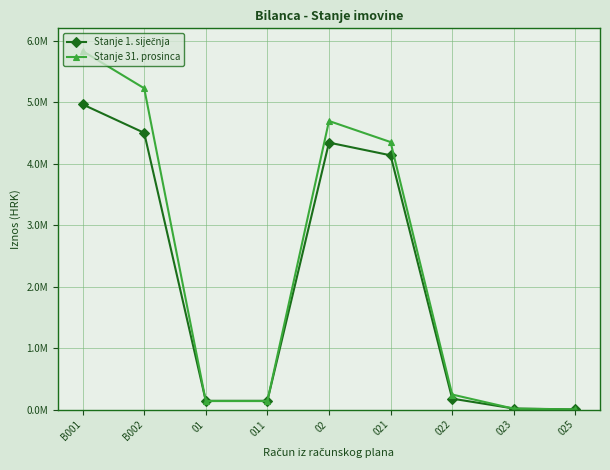

At how many categories does at least one series exceed 4755931?

2